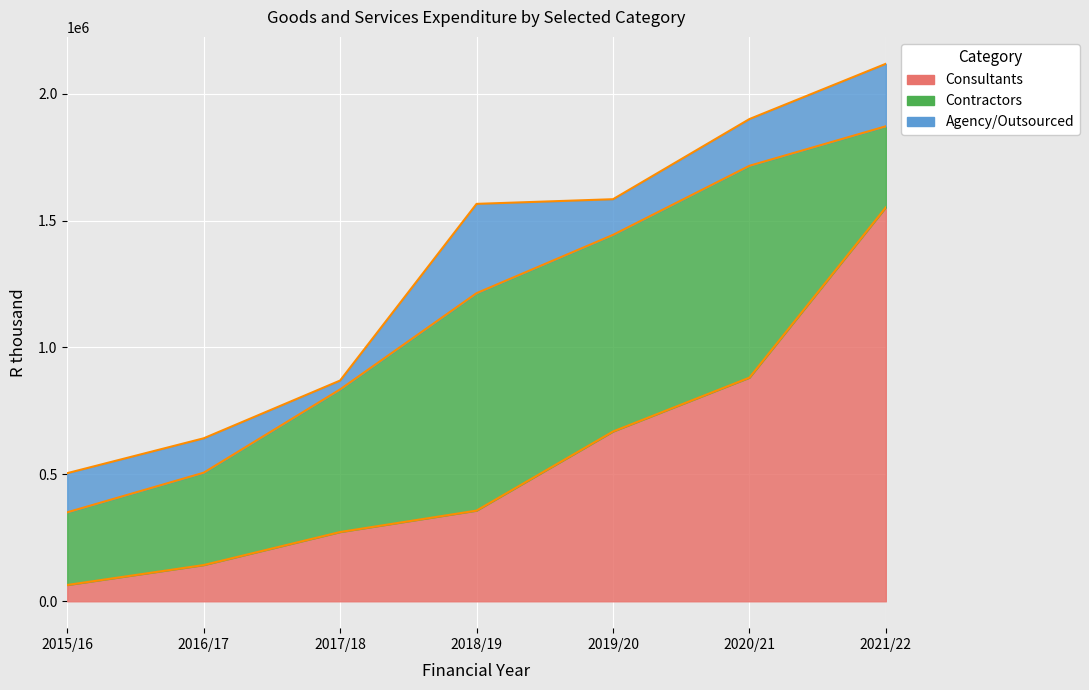

List the labels in order of Consultants value, smallest first.

2015/16, 2016/17, 2017/18, 2018/19, 2019/20, 2020/21, 2021/22